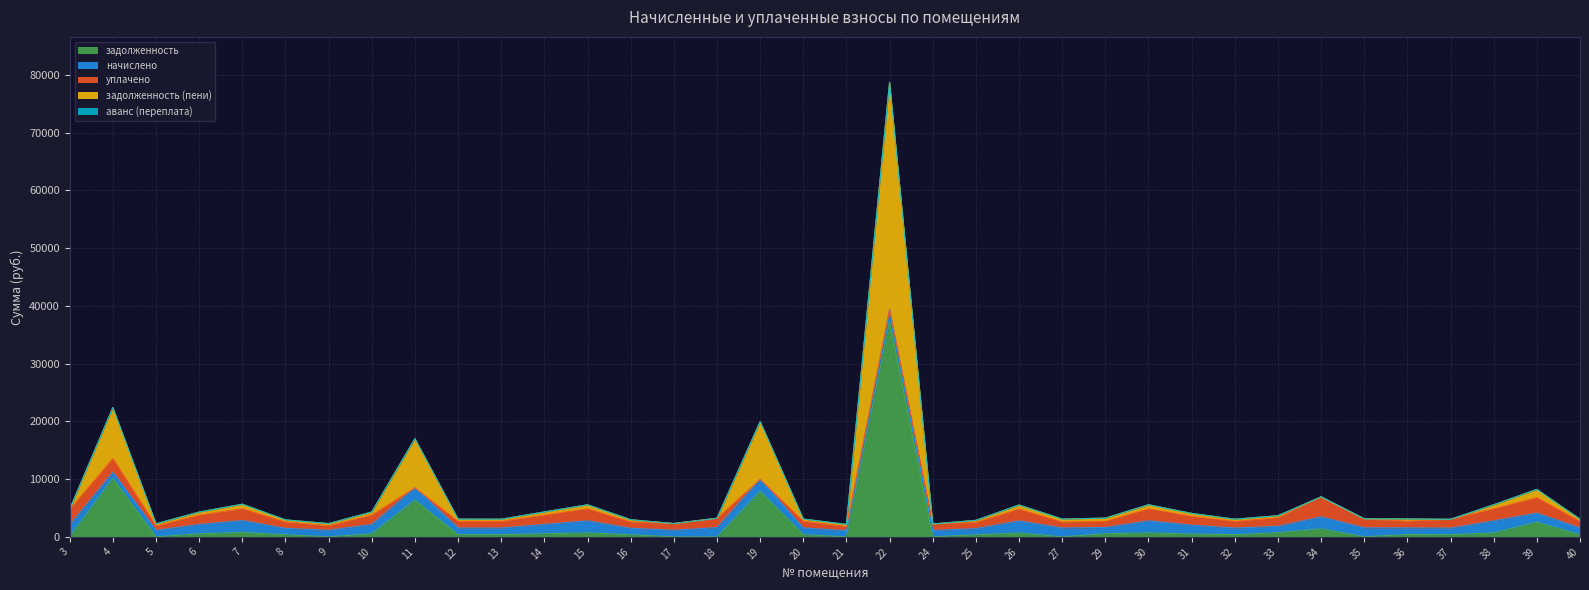

What is the lowest value of the начислено series?

1072.9